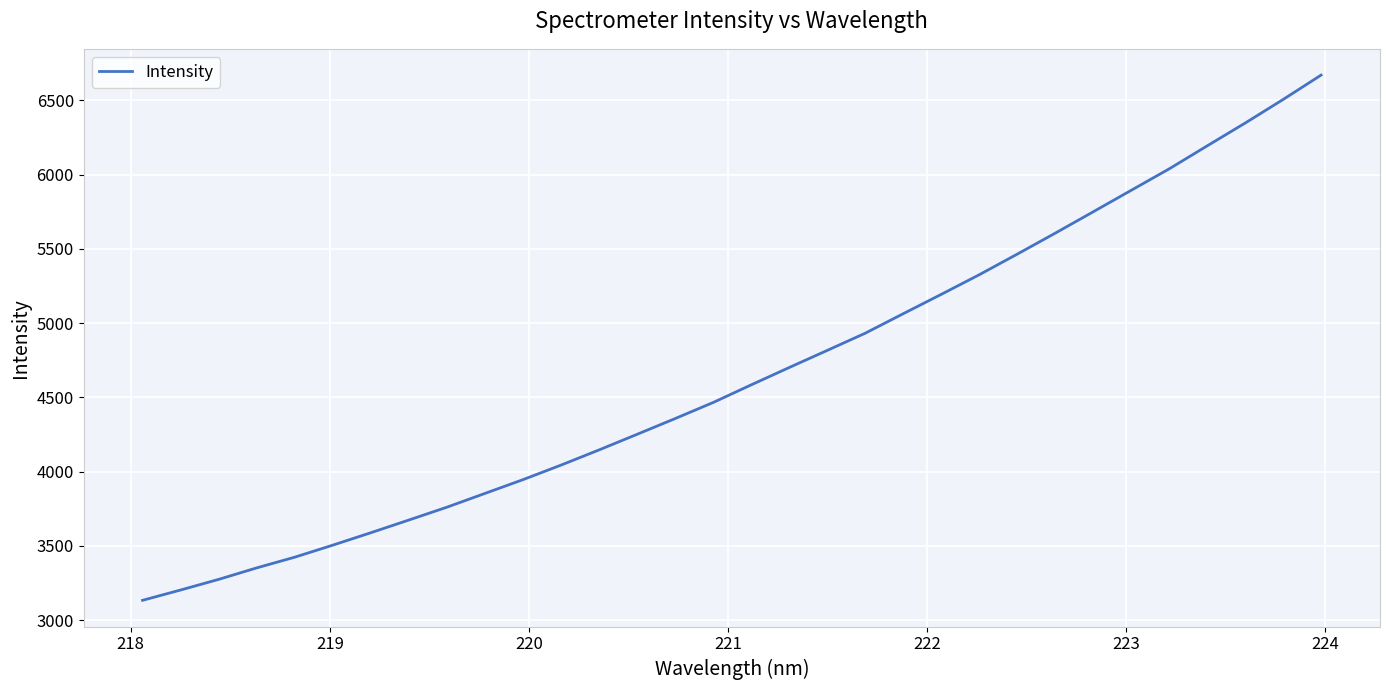

What is the difference between the maximum and minimum values?

3536.0